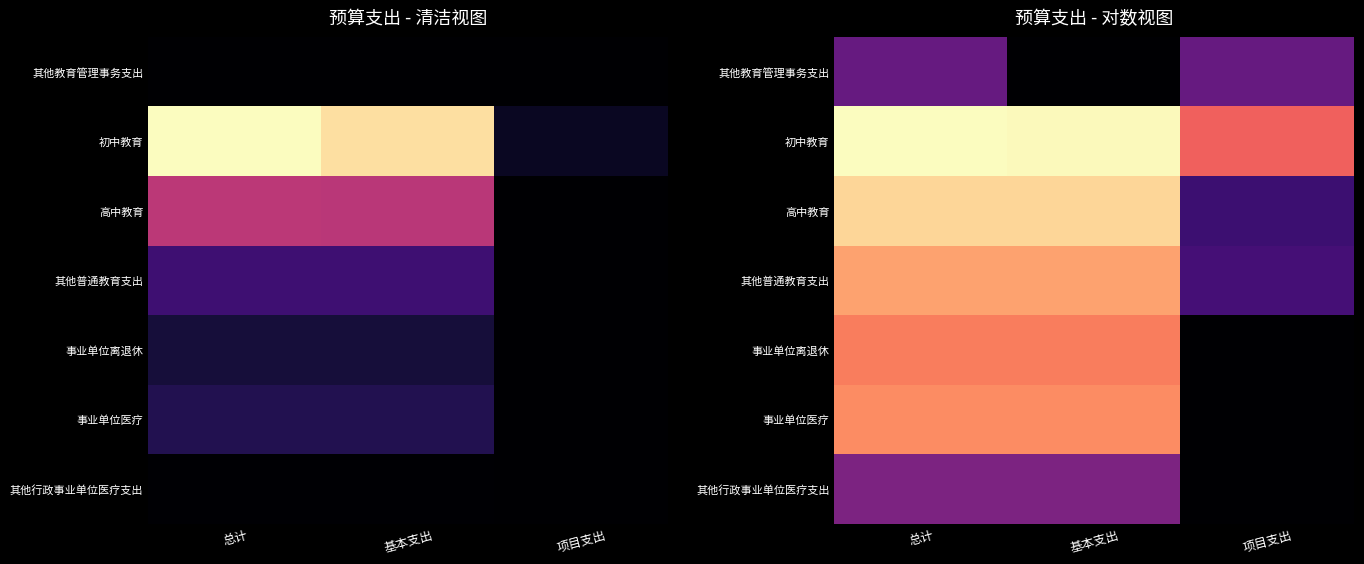

What is the difference between the highest and lowest values at 项目支出?

5.4